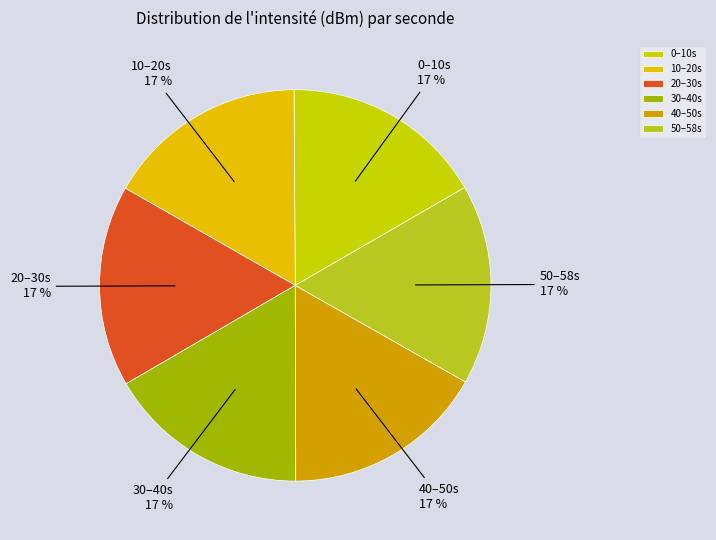

Is 20–30s the majority of the pie?

No